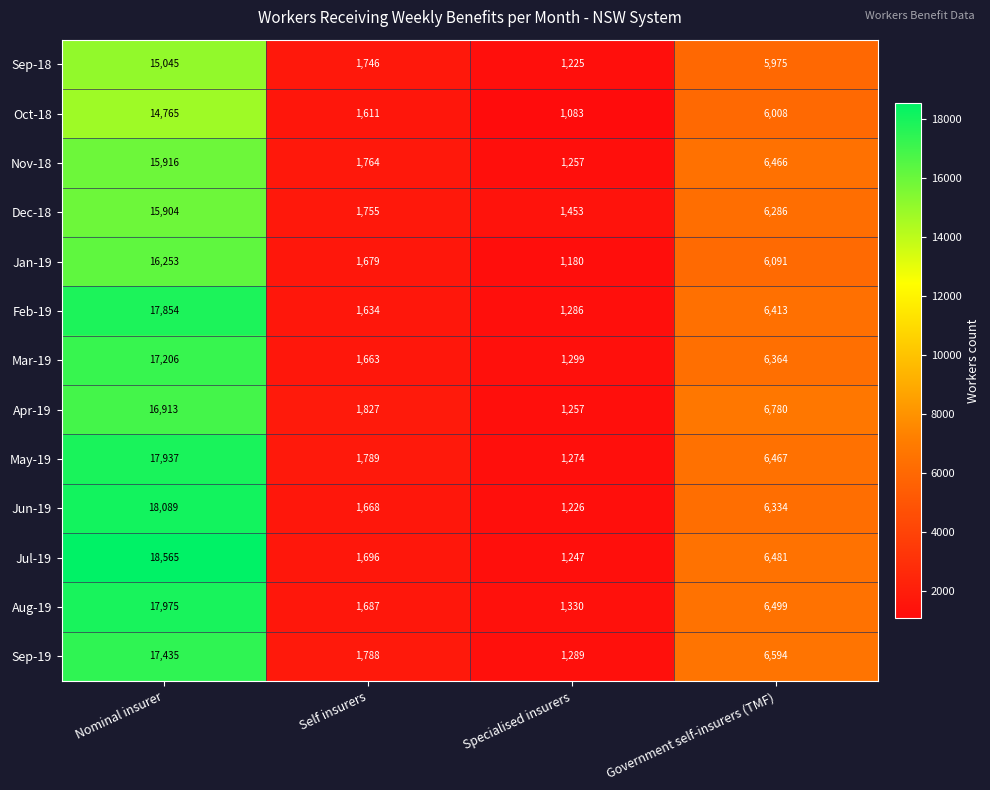

What is the sum of the Dec-18 values at Nominal insurer and Specialised insurers?

17357